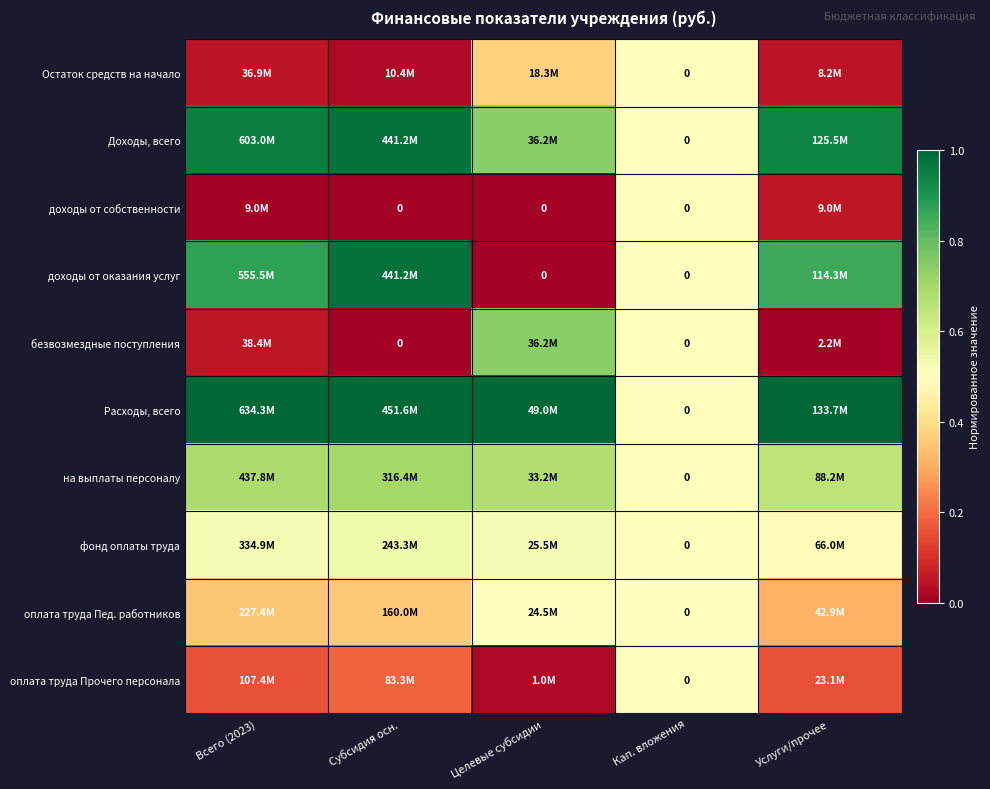

At which label is безвозмездные поступления closest to 0?

Субсидия осн.